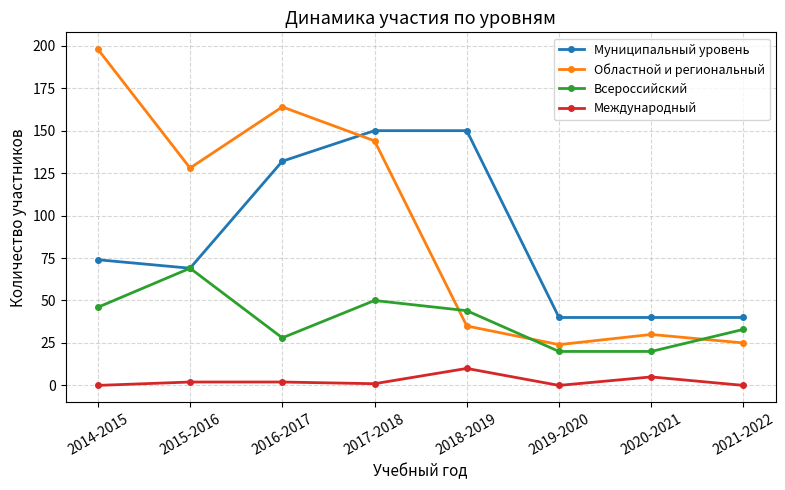

Which series has the largest total across all categories?

Областной и региональный